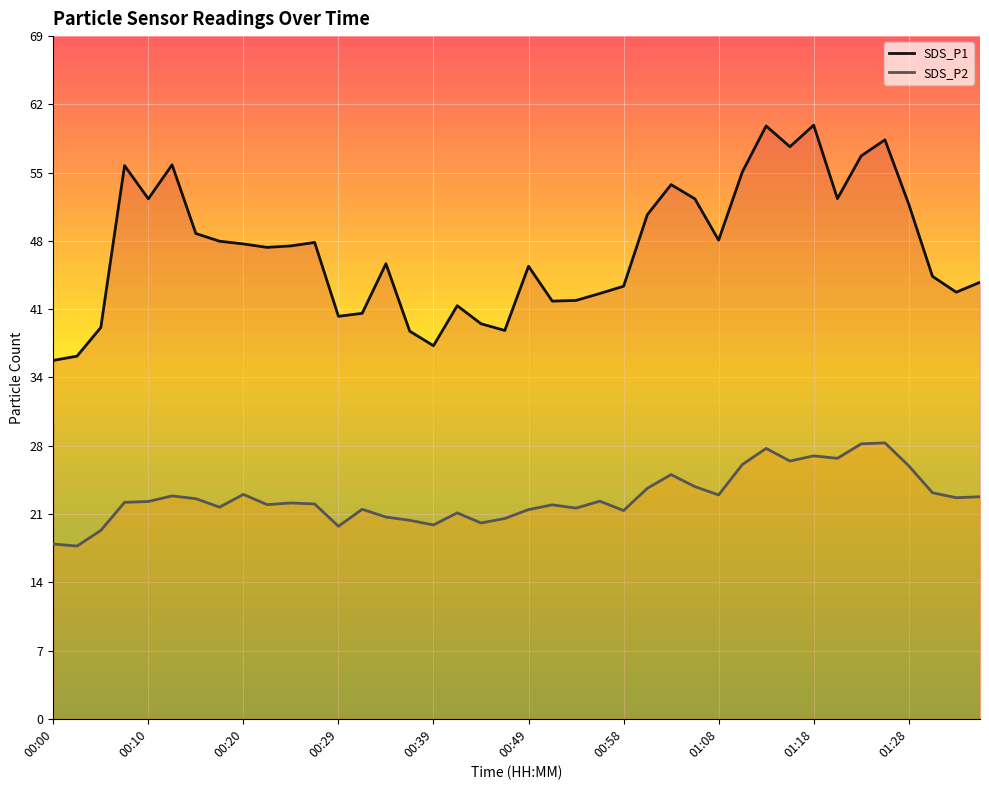

Rank the series by their average value, from highest to lowest.

SDS_P1, SDS_P2